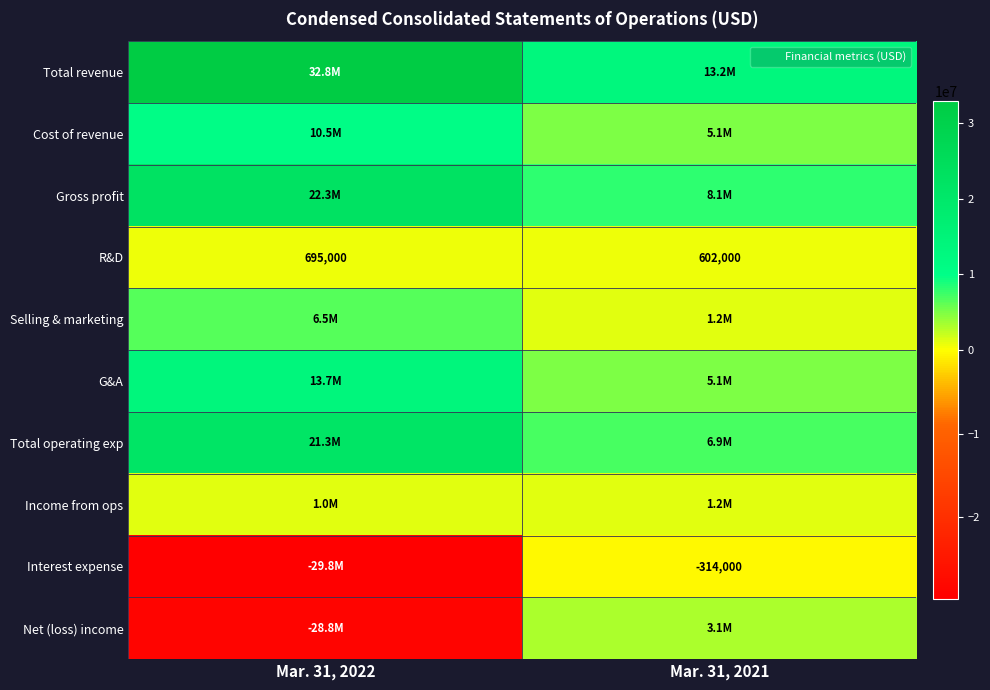

What is the sum of the Total revenue values at Mar. 31, 2022 and Mar. 31, 2021?

46071000